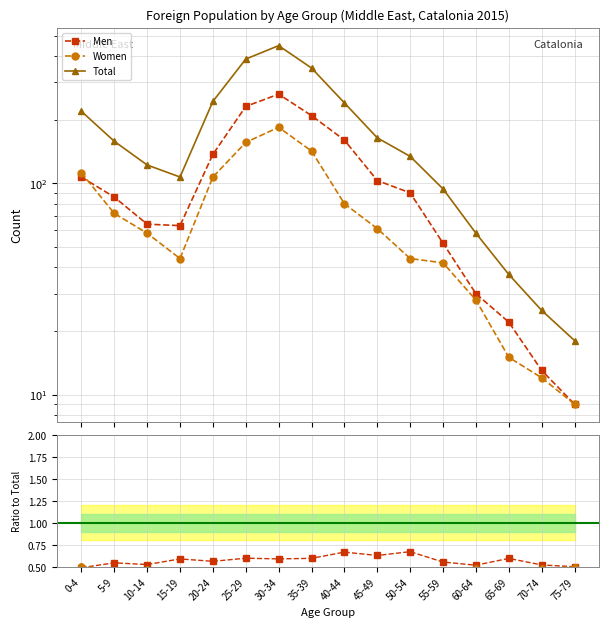

The Men series shows 0.5 at 0-4. True or false?

True